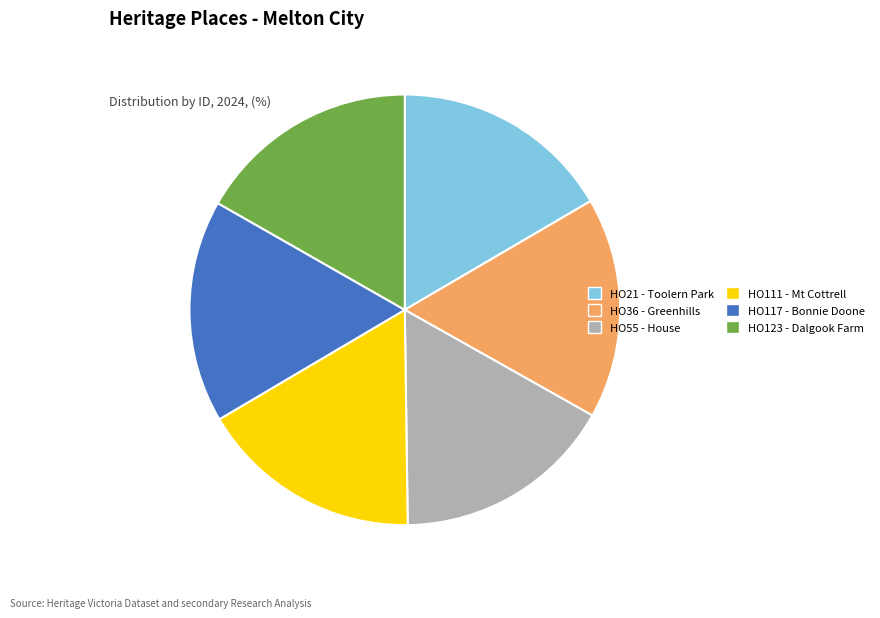

Is there a majority slice in this chart?

No